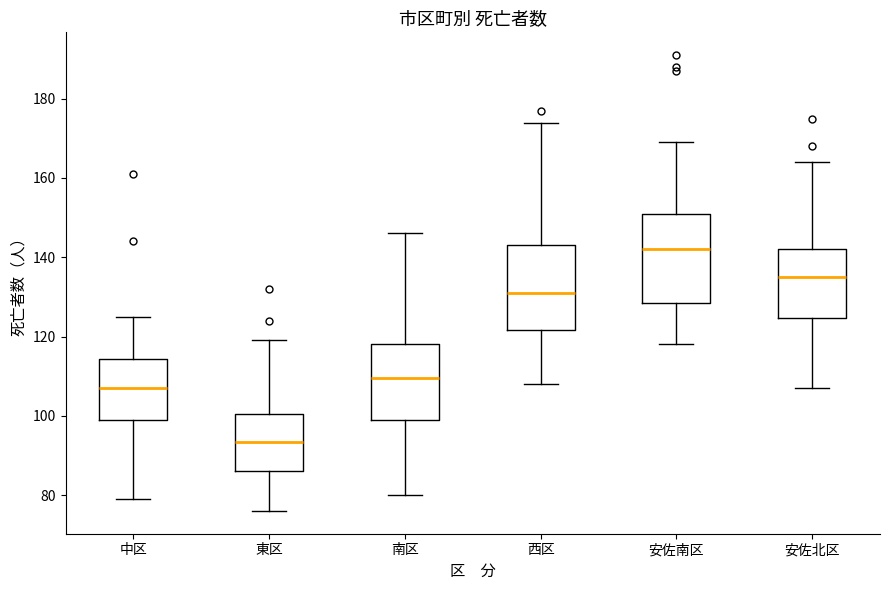

Reading left to right, transcribe this box plot: for each box, give where its median line is, the range the box spans, and where its two whiskers end, as read against the y-axis. The values are not printed on the chart, so give them approximately, as read against the axis.

中区: median 108, box 100 to 114, whiskers 80 to 126
東区: median 94, box 86 to 100, whiskers 76 to 120
南区: median 110, box 100 to 118, whiskers 80 to 146
西区: median 132, box 122 to 144, whiskers 108 to 174
安佐南区: median 142, box 128 to 152, whiskers 118 to 170
安佐北区: median 136, box 124 to 142, whiskers 108 to 164